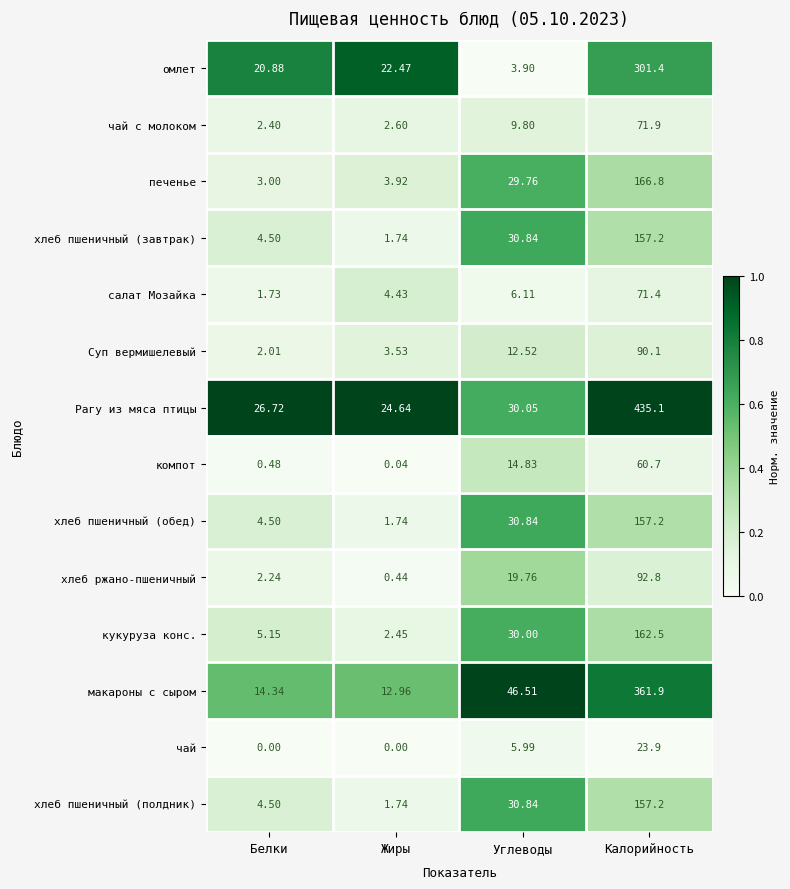

Which series has the largest total across all categories?

Рагу из мяса птицы